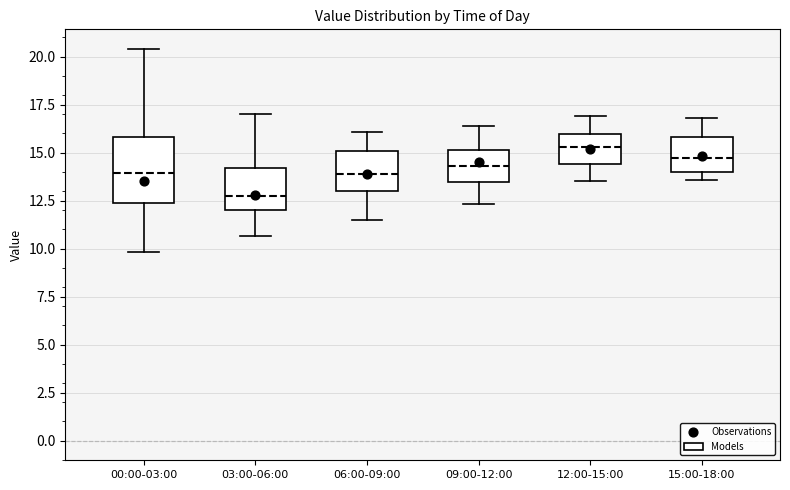

Which box is the tallest, from its lower edge to its upper edge?

00:00-03:00